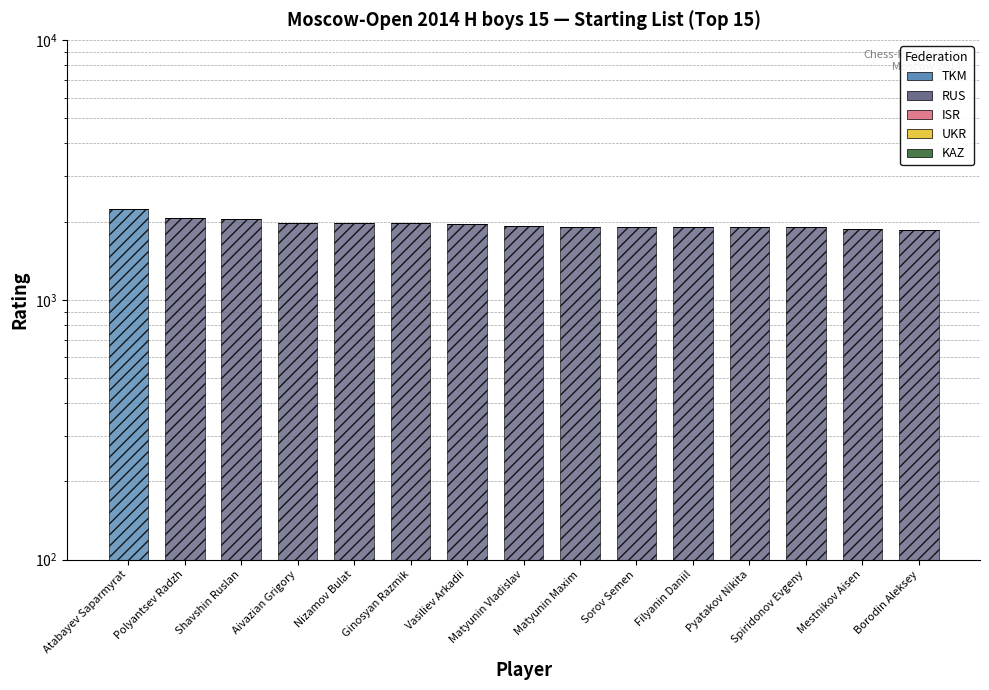

Which category has the lowest value in the RUS series?

Atabayev Saparmyrat